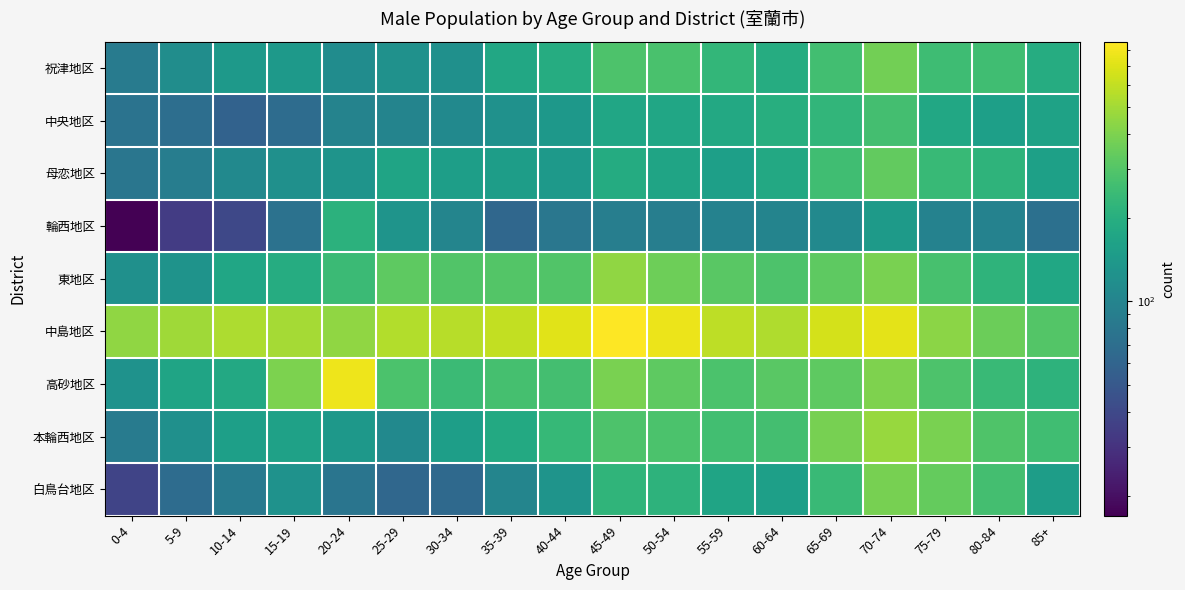

Reading left to right, list all the values displayed in this chart.

祝津地区: 0-4=87	5-9=116	10-14=140	15-19=139	20-24=115	25-29=124	30-34=122	35-39=179	40-44=193	45-49=287	50-54=280	55-59=228	60-64=193	65-69=262	70-74=372	75-79=253	80-84=258	85+=193
中央地区: 0-4=76	5-9=70	10-14=58	15-19=68	20-24=98	25-29=99	30-34=110	35-39=123	40-44=138	45-49=173	50-54=174	55-59=182	60-64=200	65-69=223	70-74=264	75-79=178	80-84=156	85+=162
母恋地区: 0-4=79	5-9=89	10-14=110	15-19=121	20-24=130	25-29=168	30-34=154	35-39=150	40-44=139	45-49=191	50-54=168	55-59=156	60-64=180	65-69=259	70-74=337	75-79=239	80-84=219	85+=158
輪西地区: 0-4=17	5-9=34	10-14=40	15-19=74	20-24=212	25-29=130	30-34=102	35-39=63	40-44=80	45-49=91	50-54=91	55-59=96	60-64=100	65-69=110	70-74=143	75-79=96	80-84=97	85+=72
東地区: 0-4=121	5-9=128	10-14=174	15-19=194	20-24=245	25-29=325	30-34=297	35-39=301	40-44=298	45-49=448	50-54=359	55-59=313	60-64=286	65-69=325	70-74=391	75-79=276	80-84=219	85+=175
中島地区: 0-4=450	5-9=490	10-14=527	15-19=506	20-24=450	25-29=548	30-34=562	35-39=599	40-44=715	45-49=858	50-54=761	55-59=578	60-64=539	65-69=664	70-74=734	75-79=431	80-84=354	85+=300
高砂地区: 0-4=126	5-9=168	10-14=181	15-19=394	20-24=780	25-29=281	30-34=246	35-39=269	40-44=266	45-49=389	50-54=325	55-59=284	60-64=316	65-69=323	70-74=403	75-79=285	80-84=243	85+=214
本輪西地区: 0-4=87	5-9=121	10-14=155	15-19=160	20-24=137	25-29=110	30-34=153	35-39=183	40-44=236	45-49=286	50-54=283	55-59=262	60-64=264	65-69=385	70-74=470	75-79=391	80-84=291	85+=256
白鳥台地区: 0-4=38	5-9=68	10-14=85	15-19=125	20-24=78	25-29=63	30-34=65	35-39=101	40-44=130	45-49=221	50-54=214	55-59=168	60-64=155	65-69=242	70-74=381	75-79=339	80-84=267	85+=151